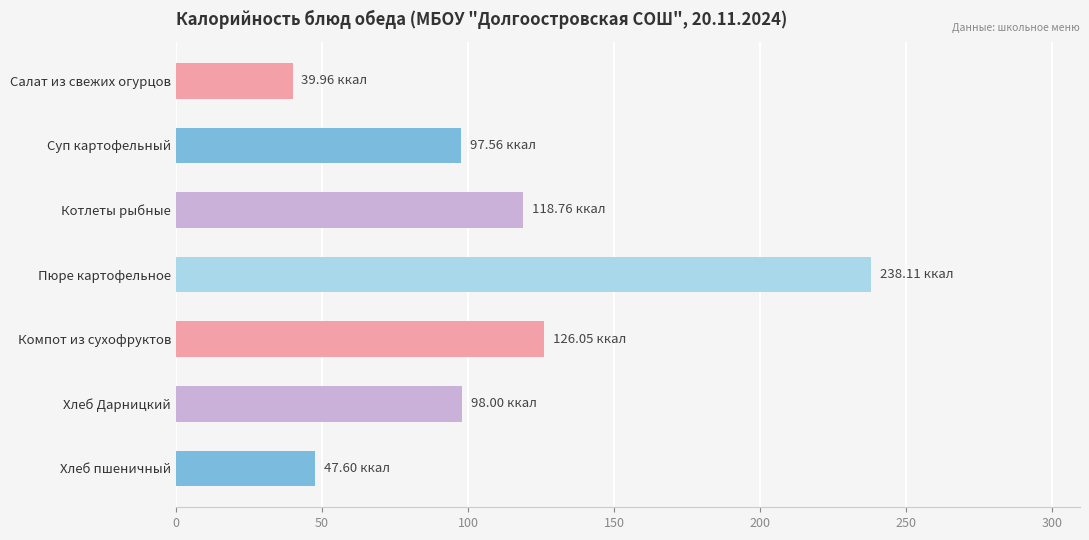

What is the change in value from Салат из свежих огурцов to Котлеты рыбные?

+78.8